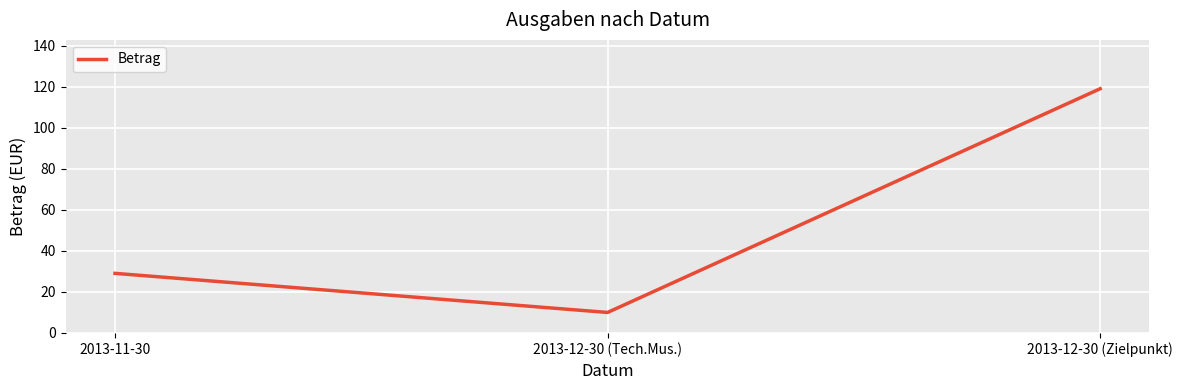

List the labels in order of value, largest first.

2013-12-30 (Zielpunkt), 2013-11-30, 2013-12-30 (Tech.Mus.)